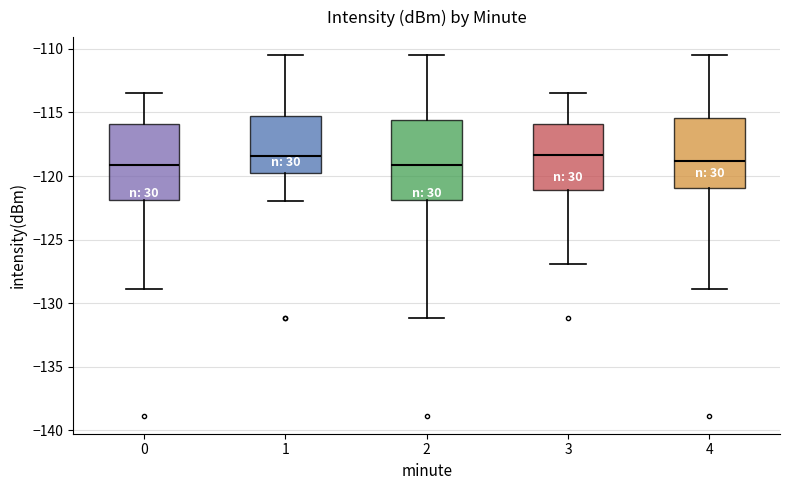

Where is the lower edge of the box at x = 1 on the y-axis? The values are not printed on the chart, so give them approximately, as read against the axis.

-120.0